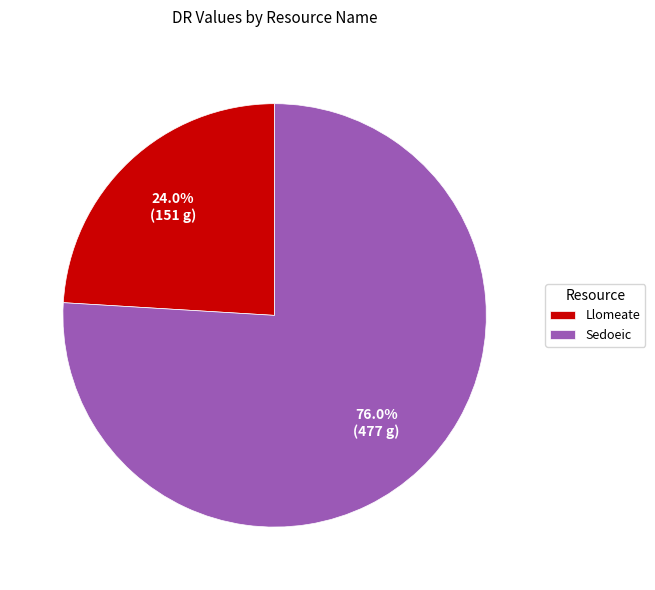

True or false: Llomeate accounts for 24% of the total.

True